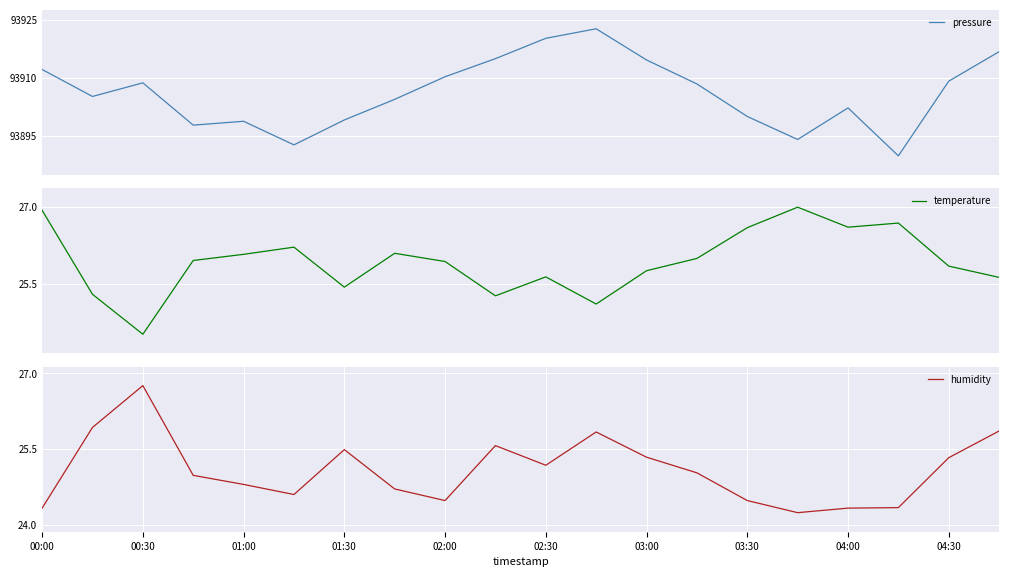

At which category is the sum across all series the highest?

11